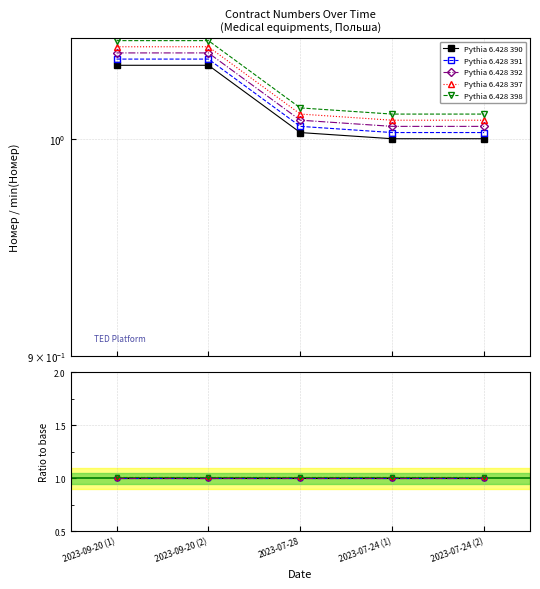

Which series has the widest spread of values?

Pythia 6.428 390